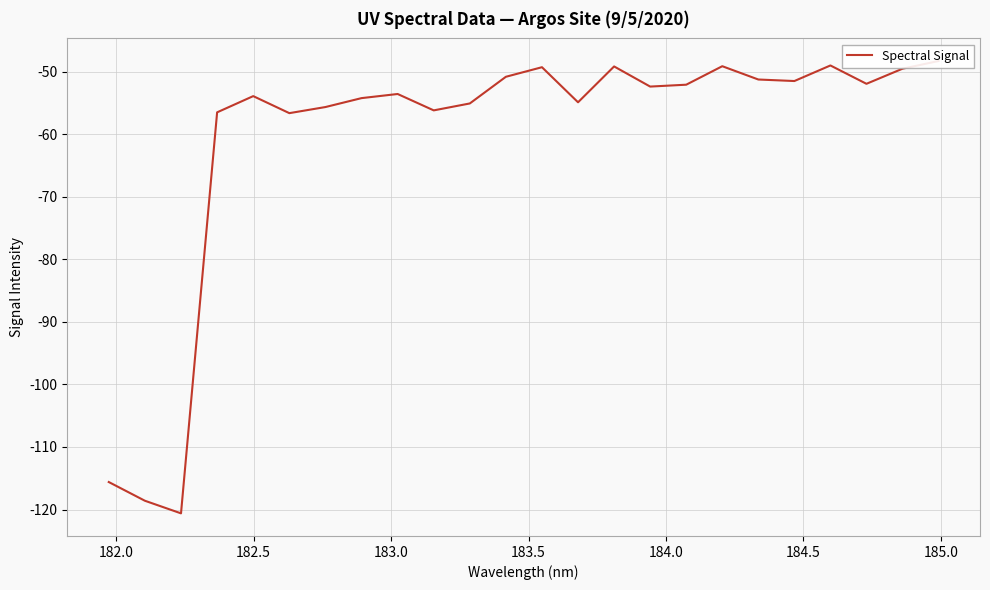

What is the value of the 18th point from the left?

-49.1